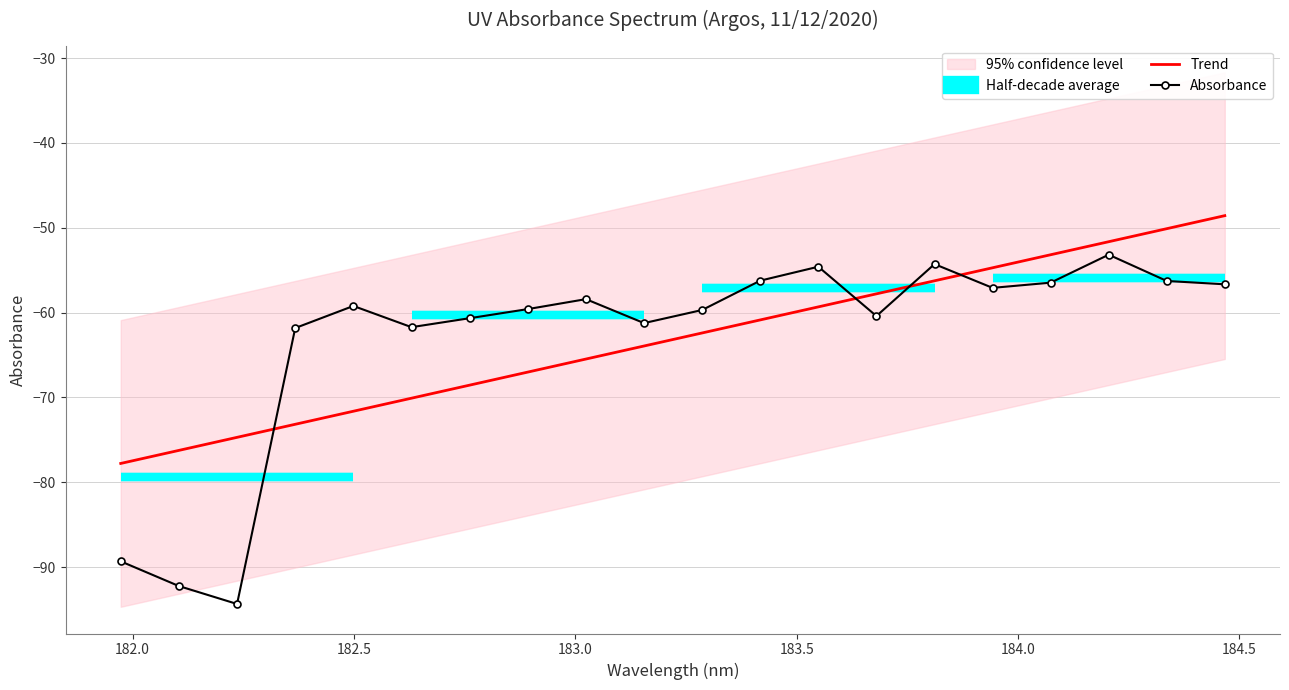

After their last crossing, which series has the higher values: Trend or Absorbance?

Trend